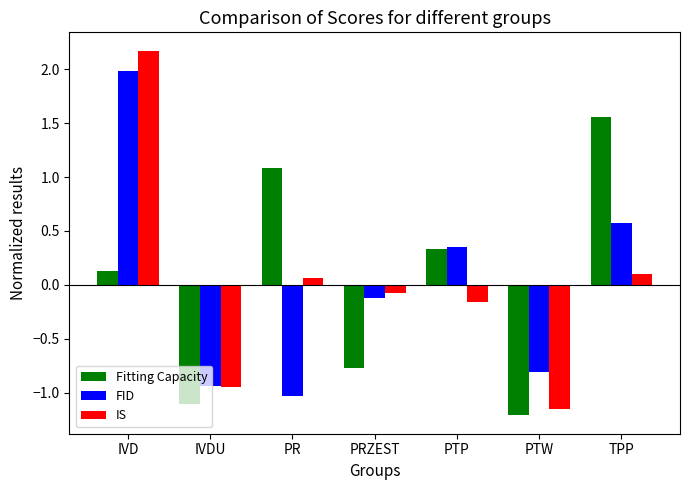

Which category has the highest value in the FID series?

IVD